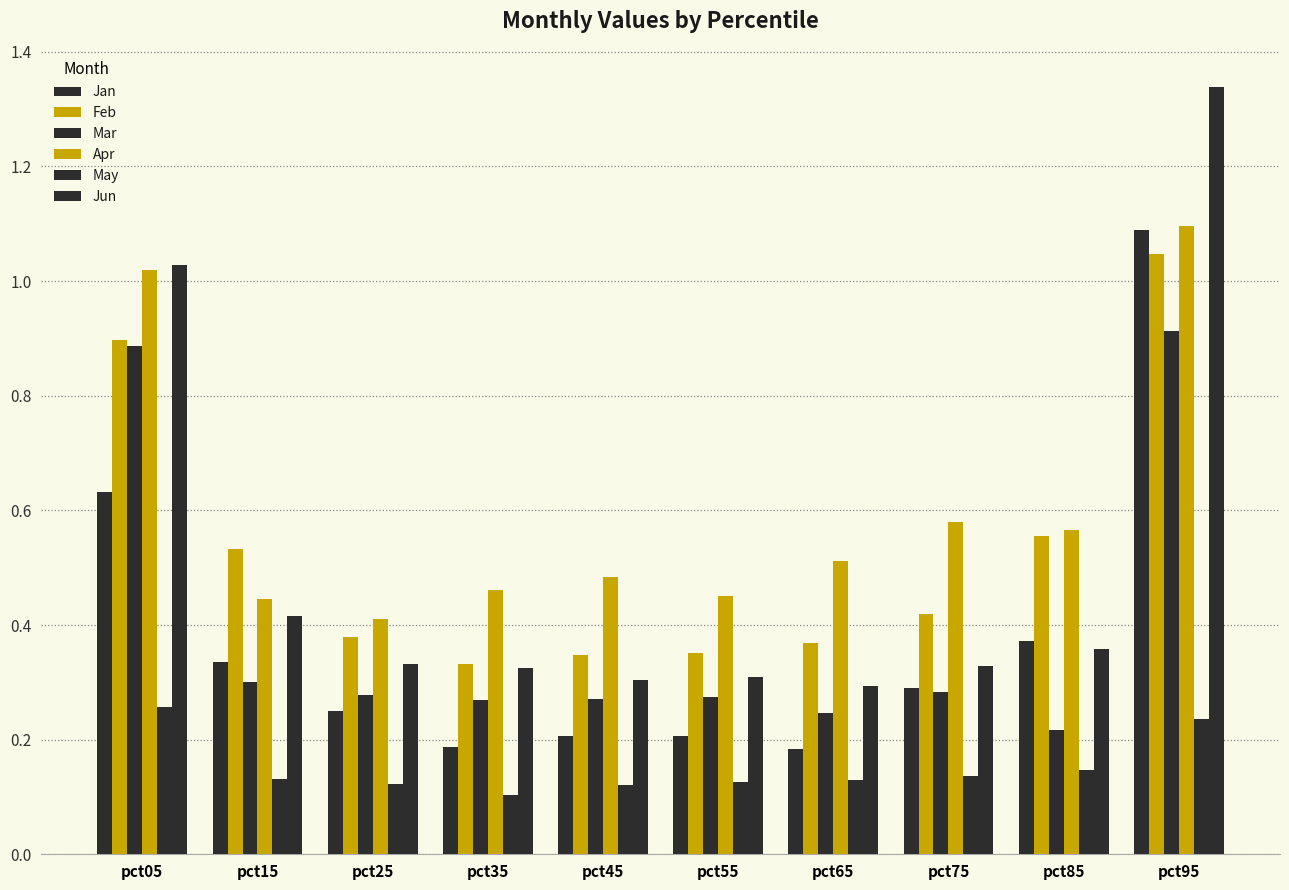

How many bars are there in each group?

6